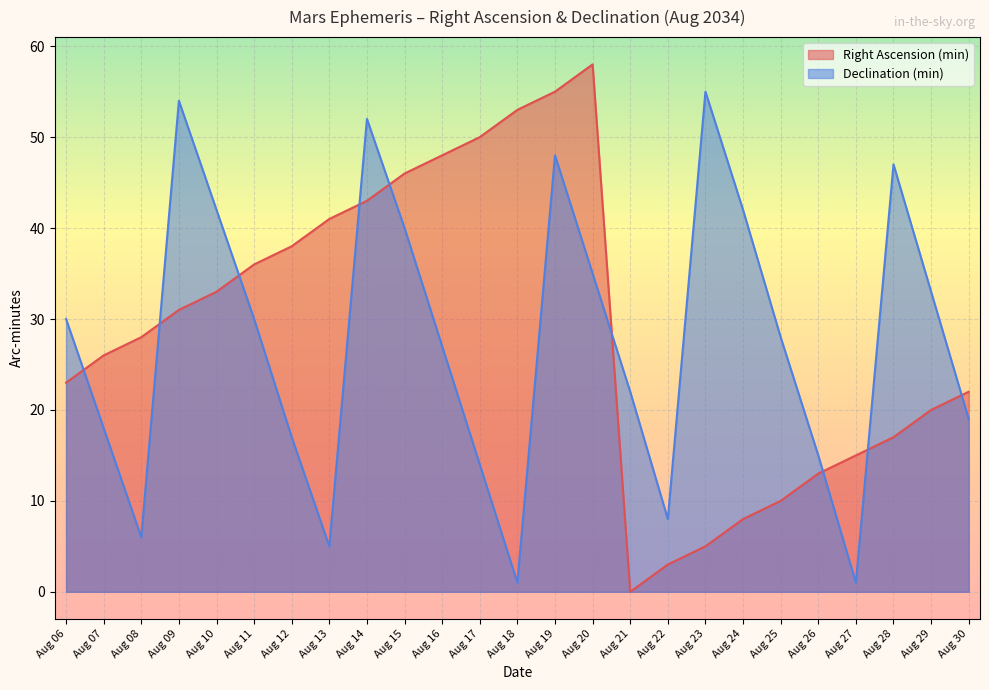

Where is the first local maximum for Declination (min)?

Aug 09